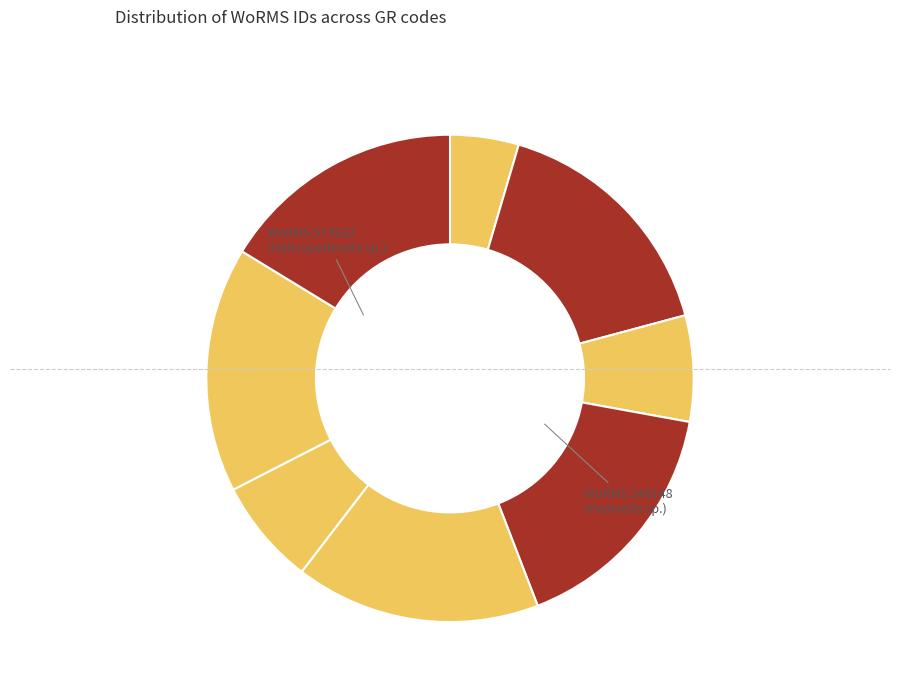

Is there any slice that represents more than half of the pie?

No